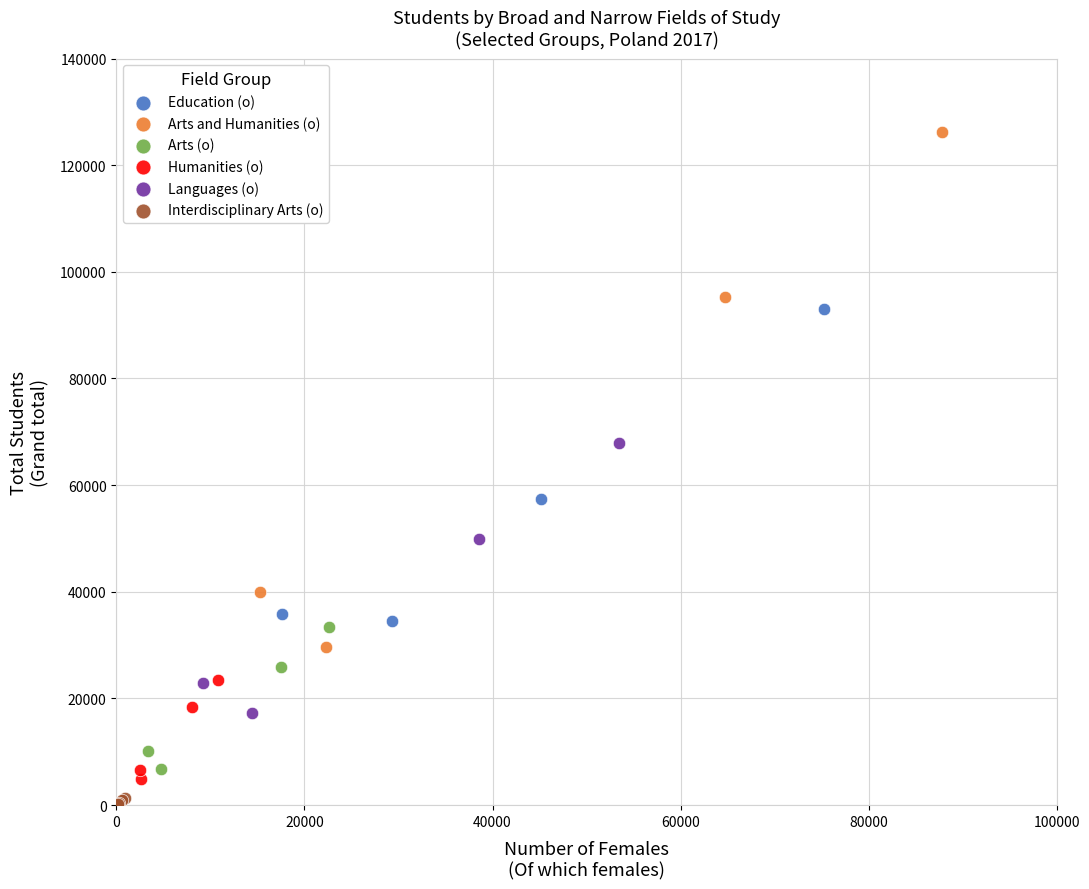

Which series contains the lowest Y value?

Interdisciplinary Arts (o)